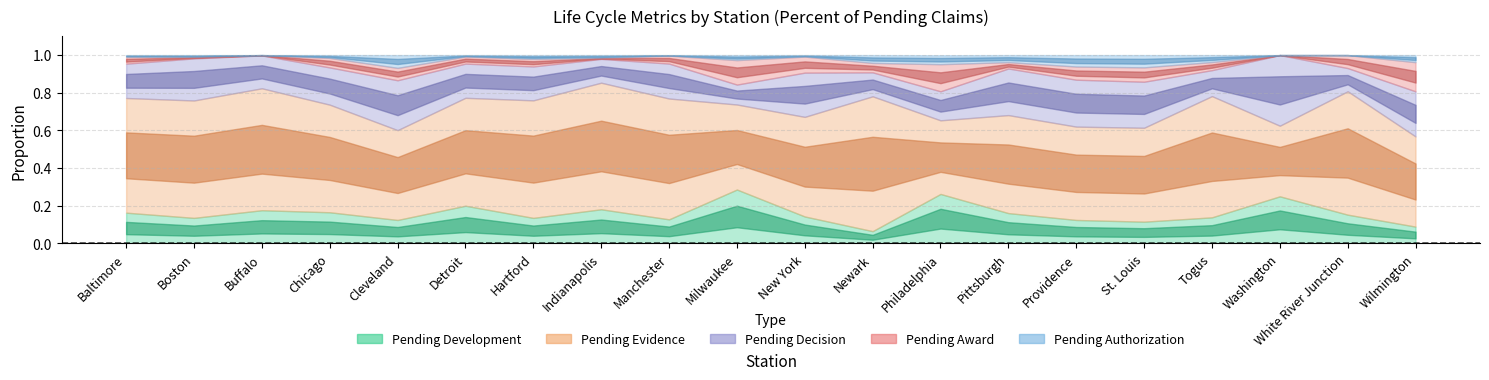

What is the total value across all series at New York?

1.0